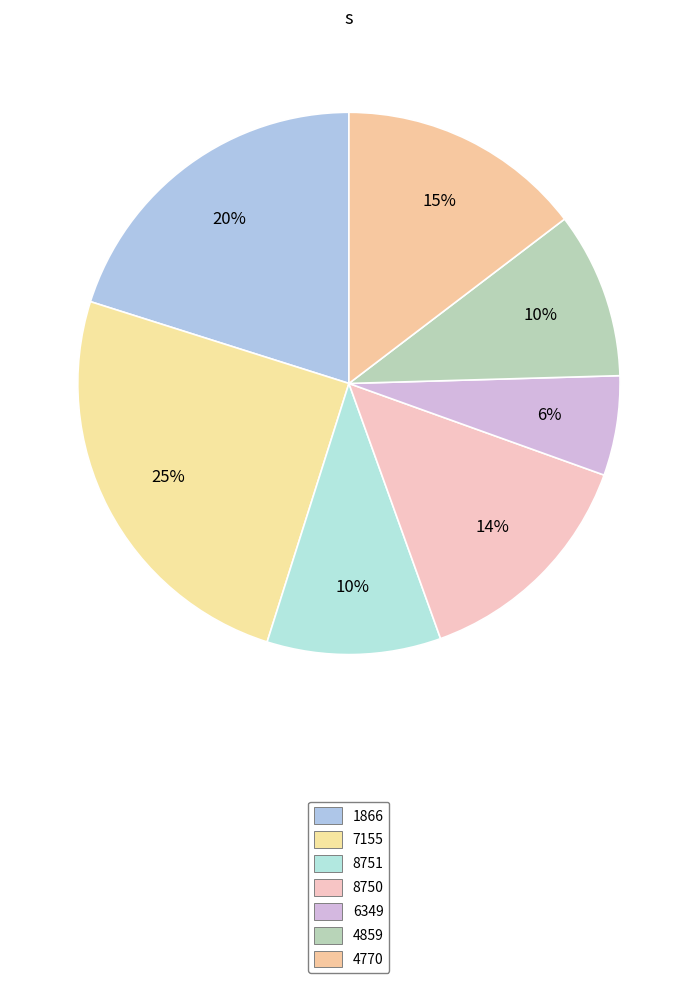

How many segments does this pie chart have?

7